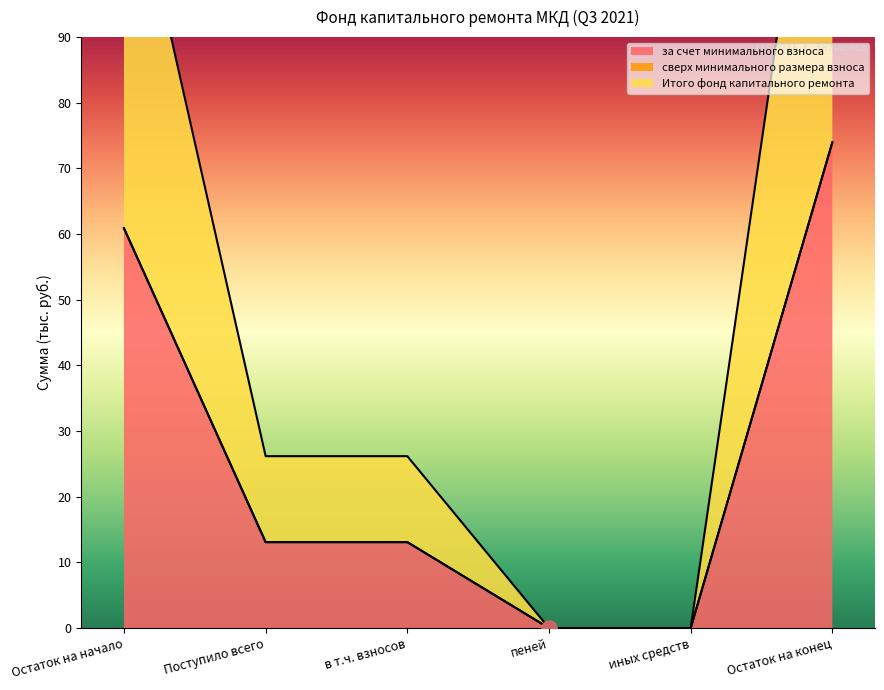

Which series contains the lowest Y value?

за счет минимального взноса